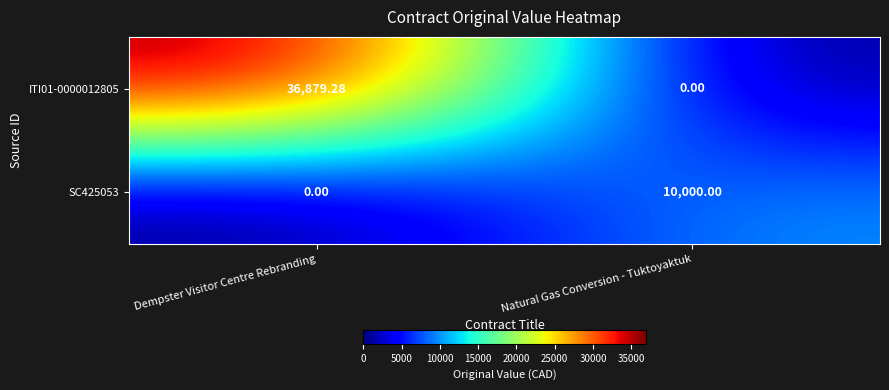

What is the difference between the highest and lowest values at Natural Gas Conversion - Tuktoyaktuk?

10000.0